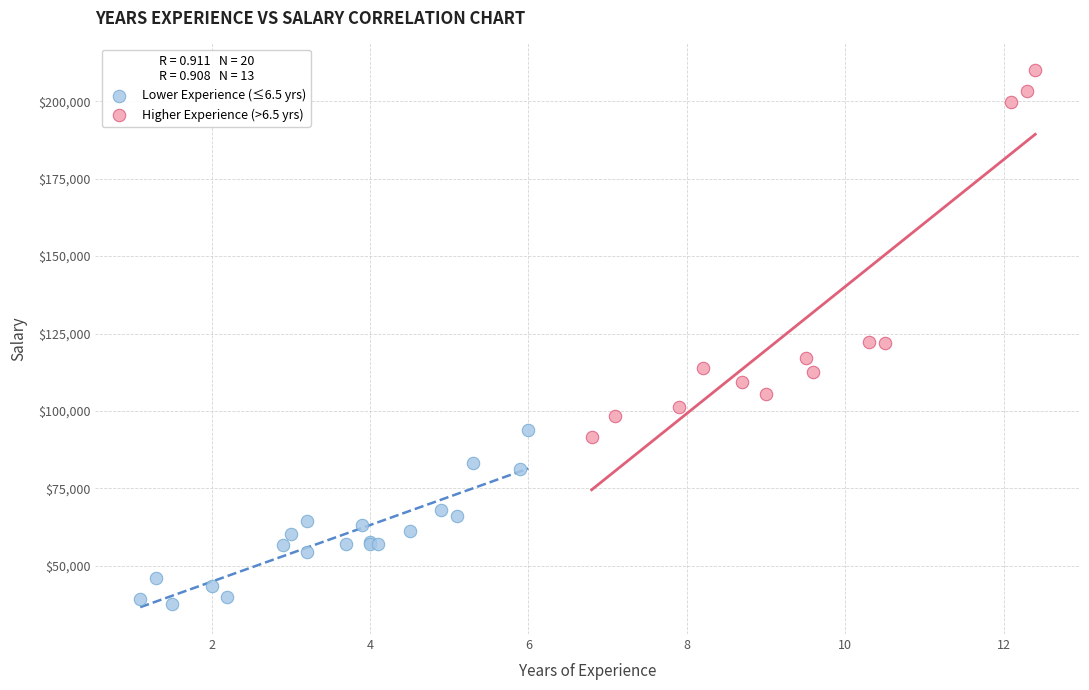

Which series reaches the maximum Y coordinate?

Higher Experience (>6.5 yrs)